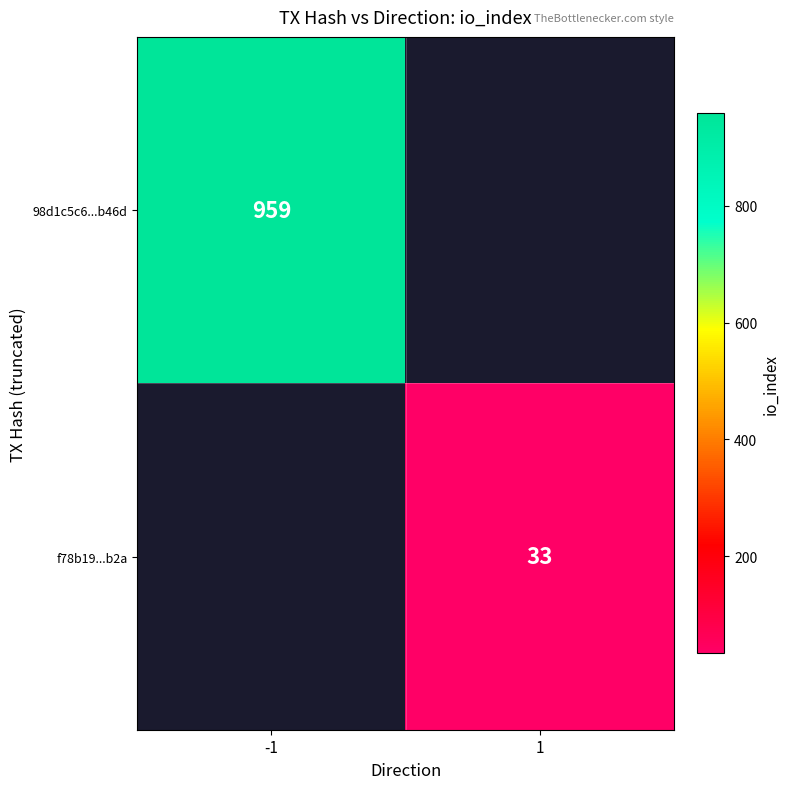

The 98d1c5c6...b46d series shows 959 at -1. True or false?

True